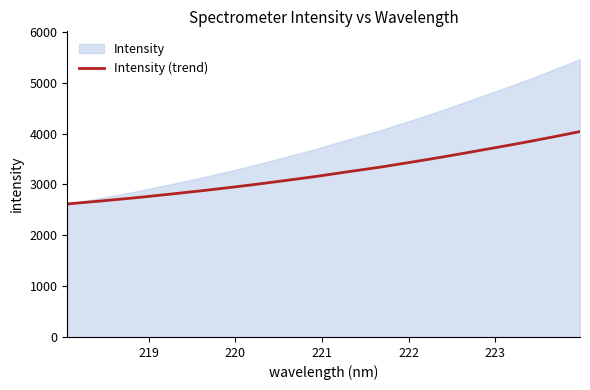

What is the highest value of the Intensity (trend) series?

4039.7